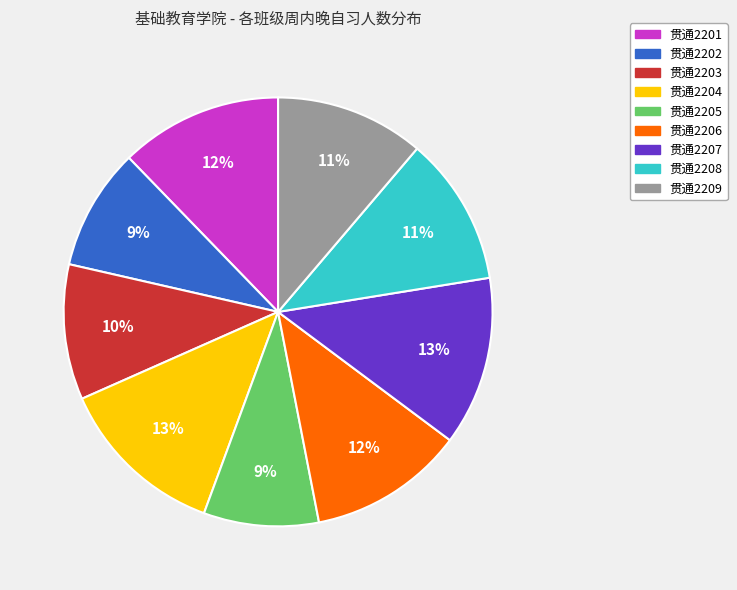

To the nearest percent, what is the combined percentage of 贯通2202 and 贯通2208?

20%